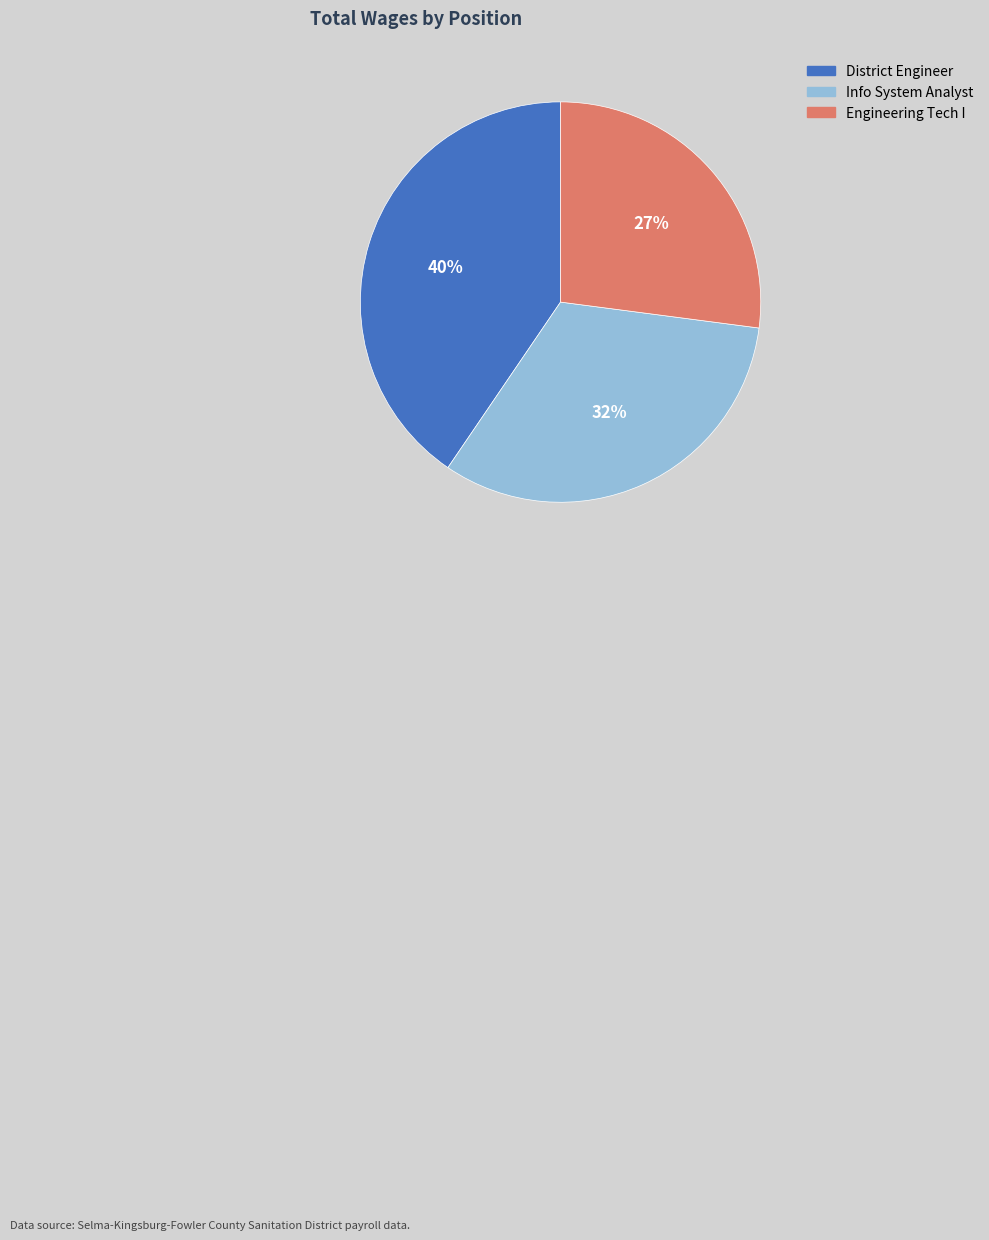

Which category has the biggest portion of the pie?

District Engineer